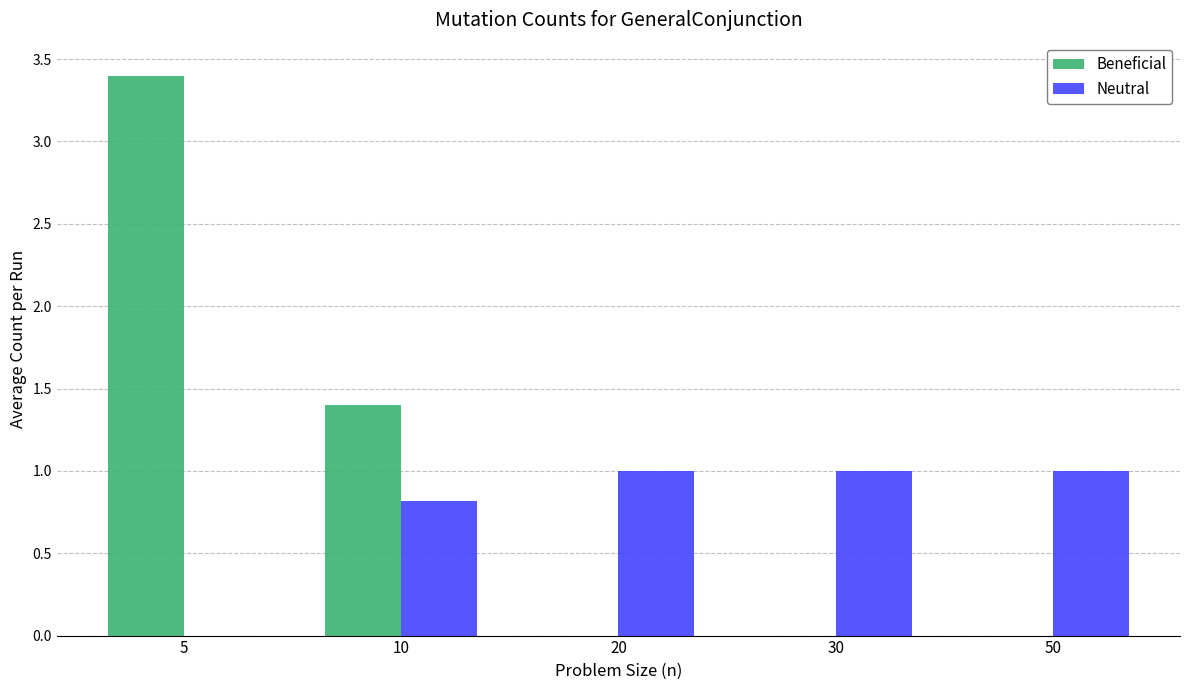

At which category is the sum across all series the highest?

5